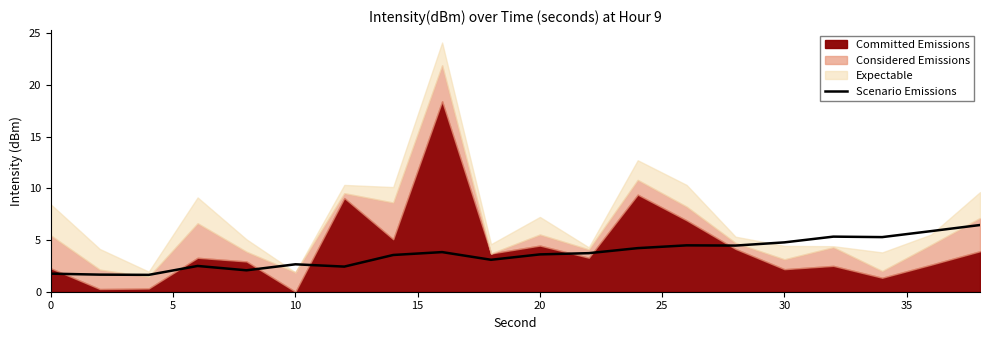

The value of Scenario Emissions at 30 is 2.6. True or false?

False